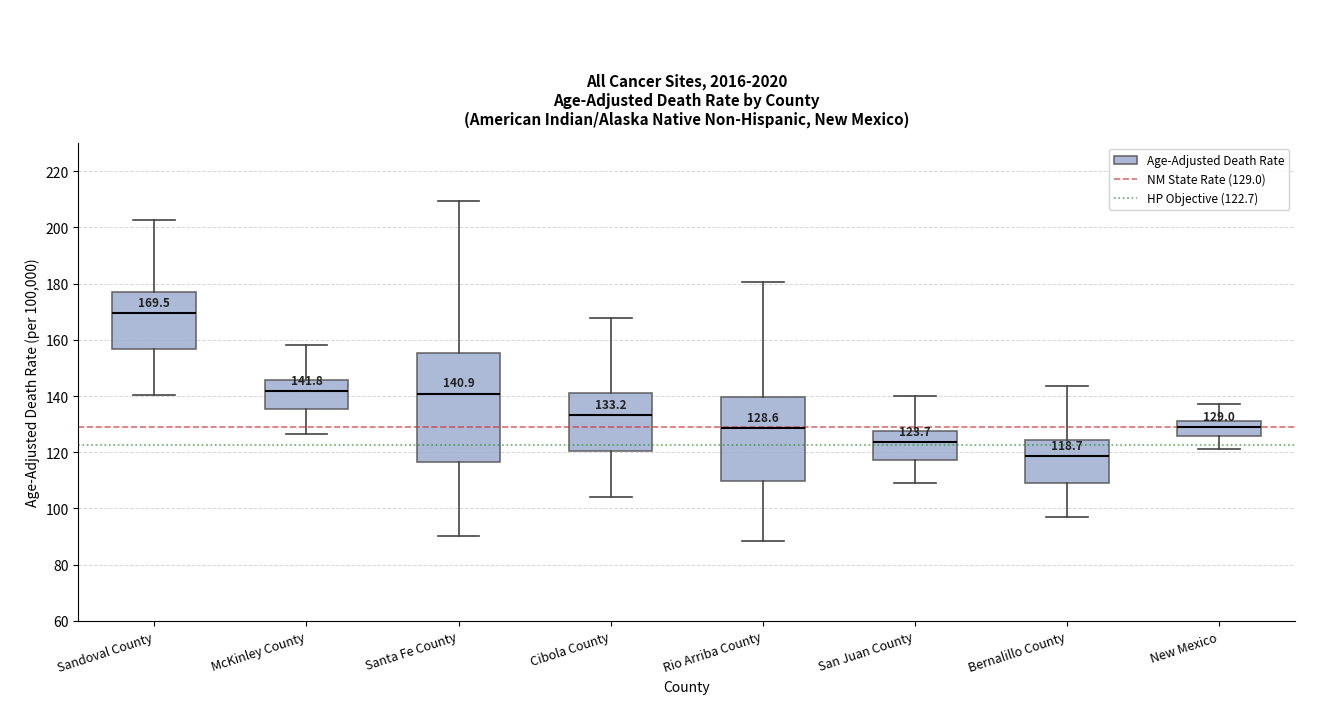

Which box's median line is the highest?

Sandoval County